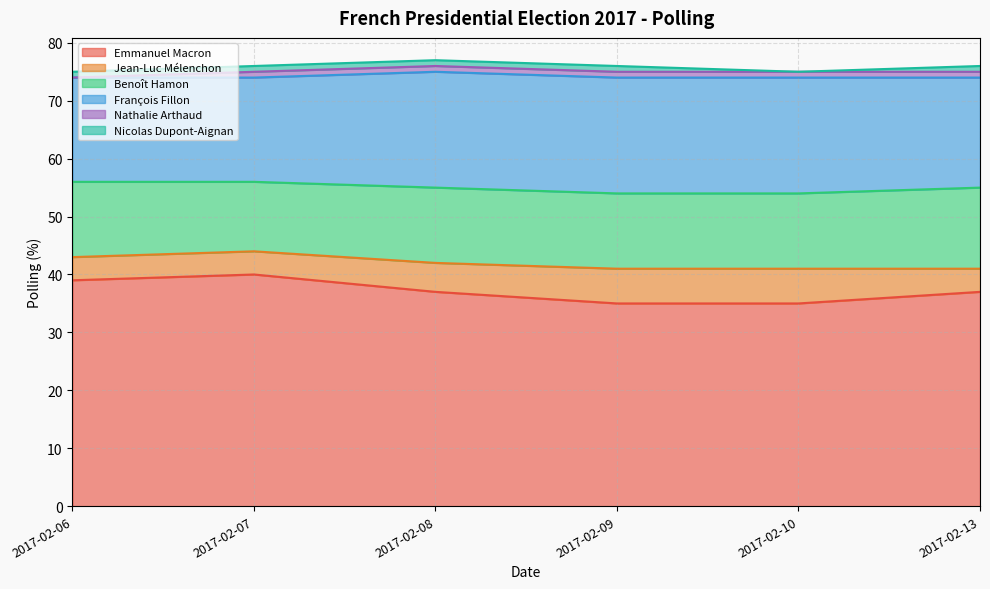

The value of Nicolas Dupont-Aignan at 2017-02-13 is 2. True or false?

False